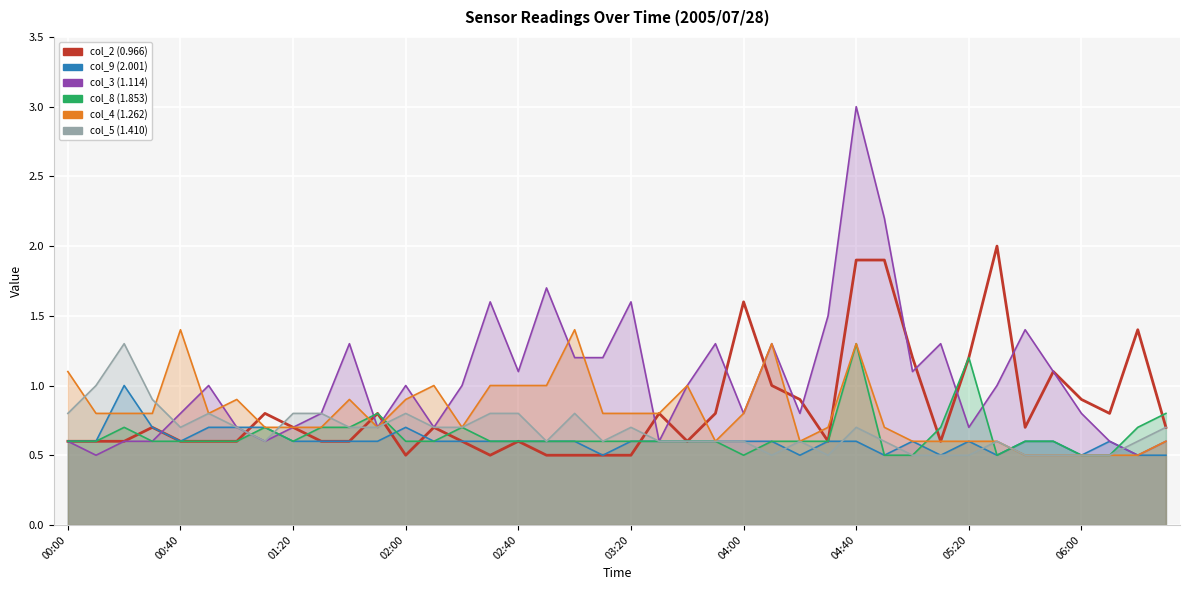

At which label is col_4 (1.262) closest to 0?

34